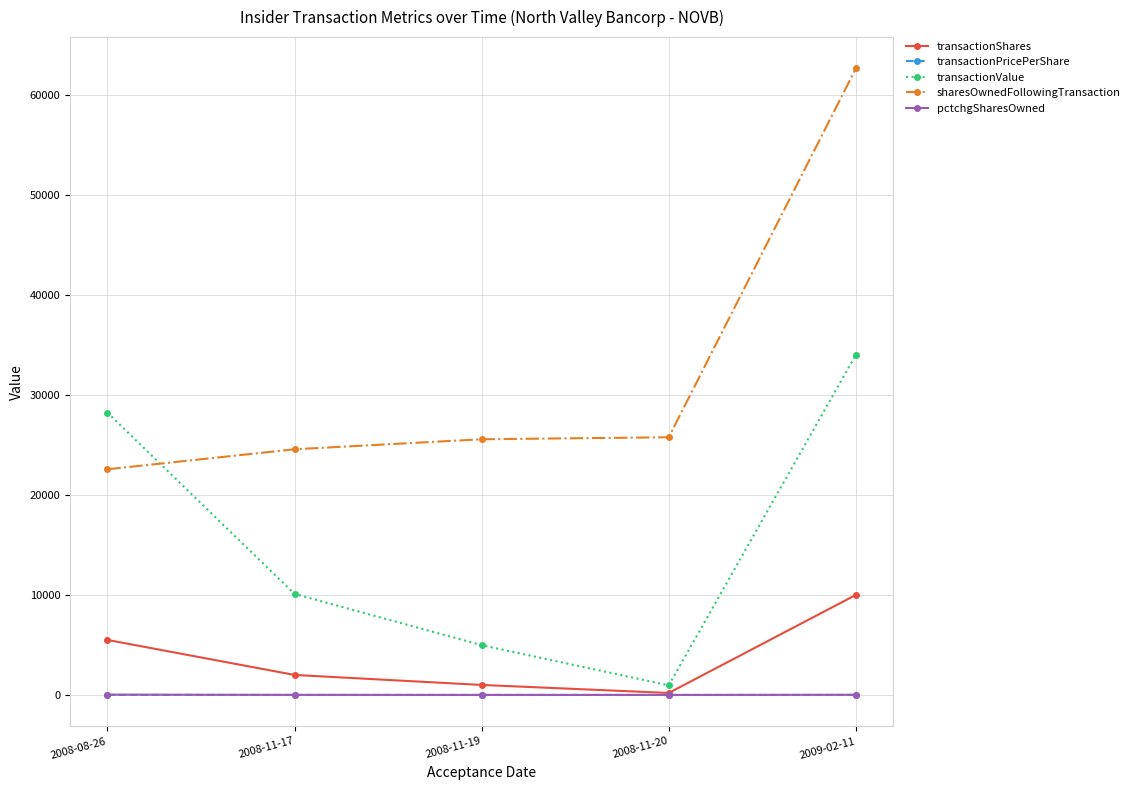

At which label does sharesOwnedFollowingTransaction reach its peak?

2009-02-11